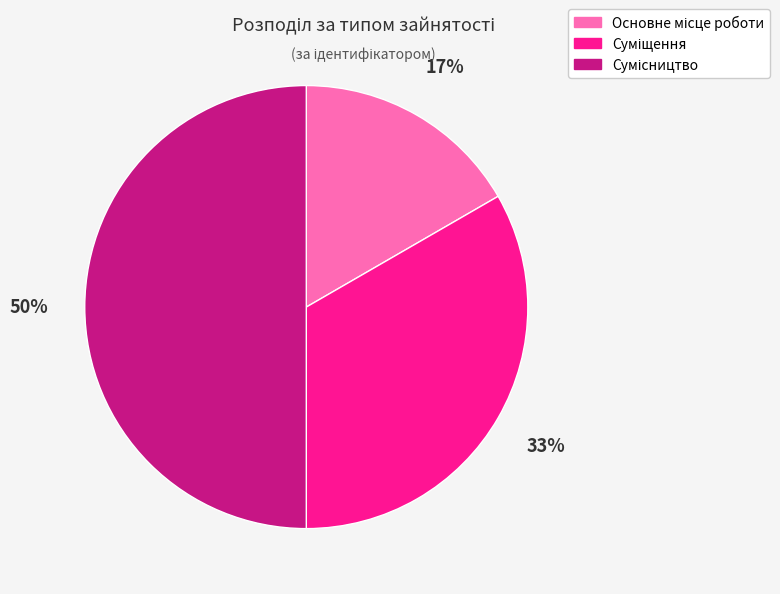

To the nearest percent, what is the difference between the largest and smallest slice percentages?

33%